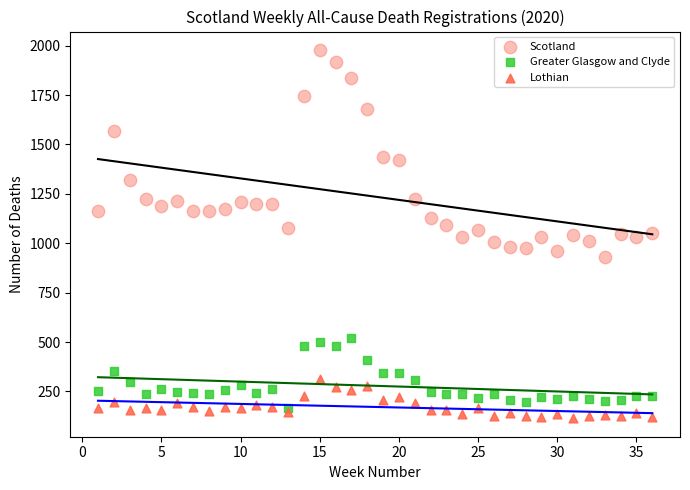

Which series has the widest spread of Y values?

Scotland